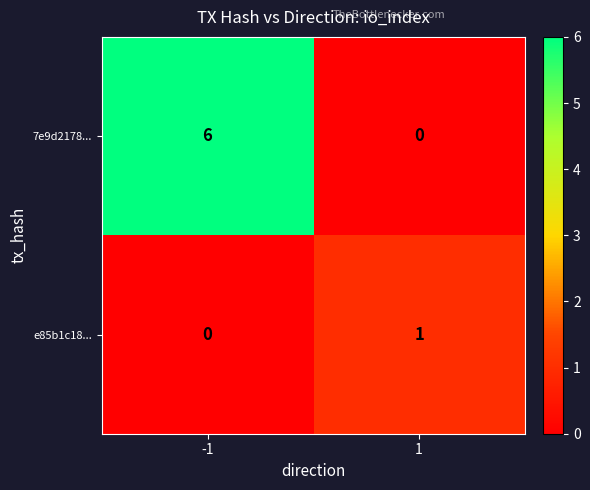

What is the sum of all 7e9d2178... values?

6